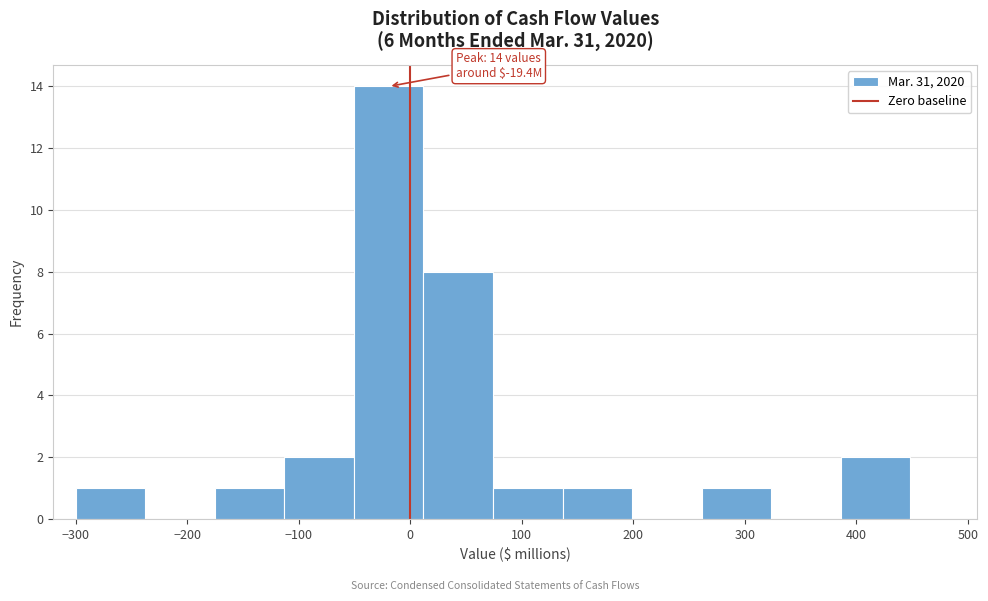

Over which range of the x-axis is the bar tallest?

-50 to 10